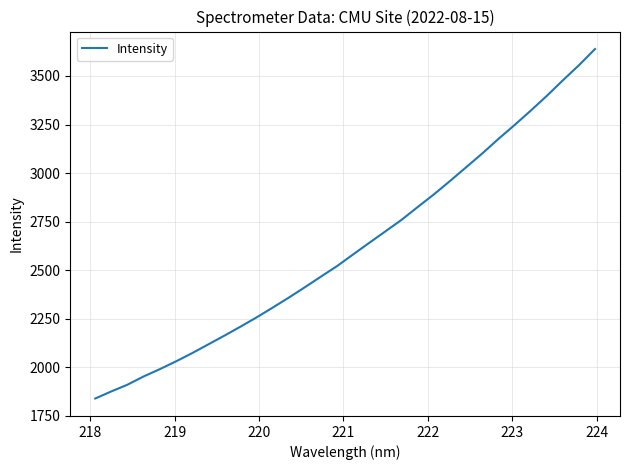

What is the maximum value shown in the chart?

3638.9